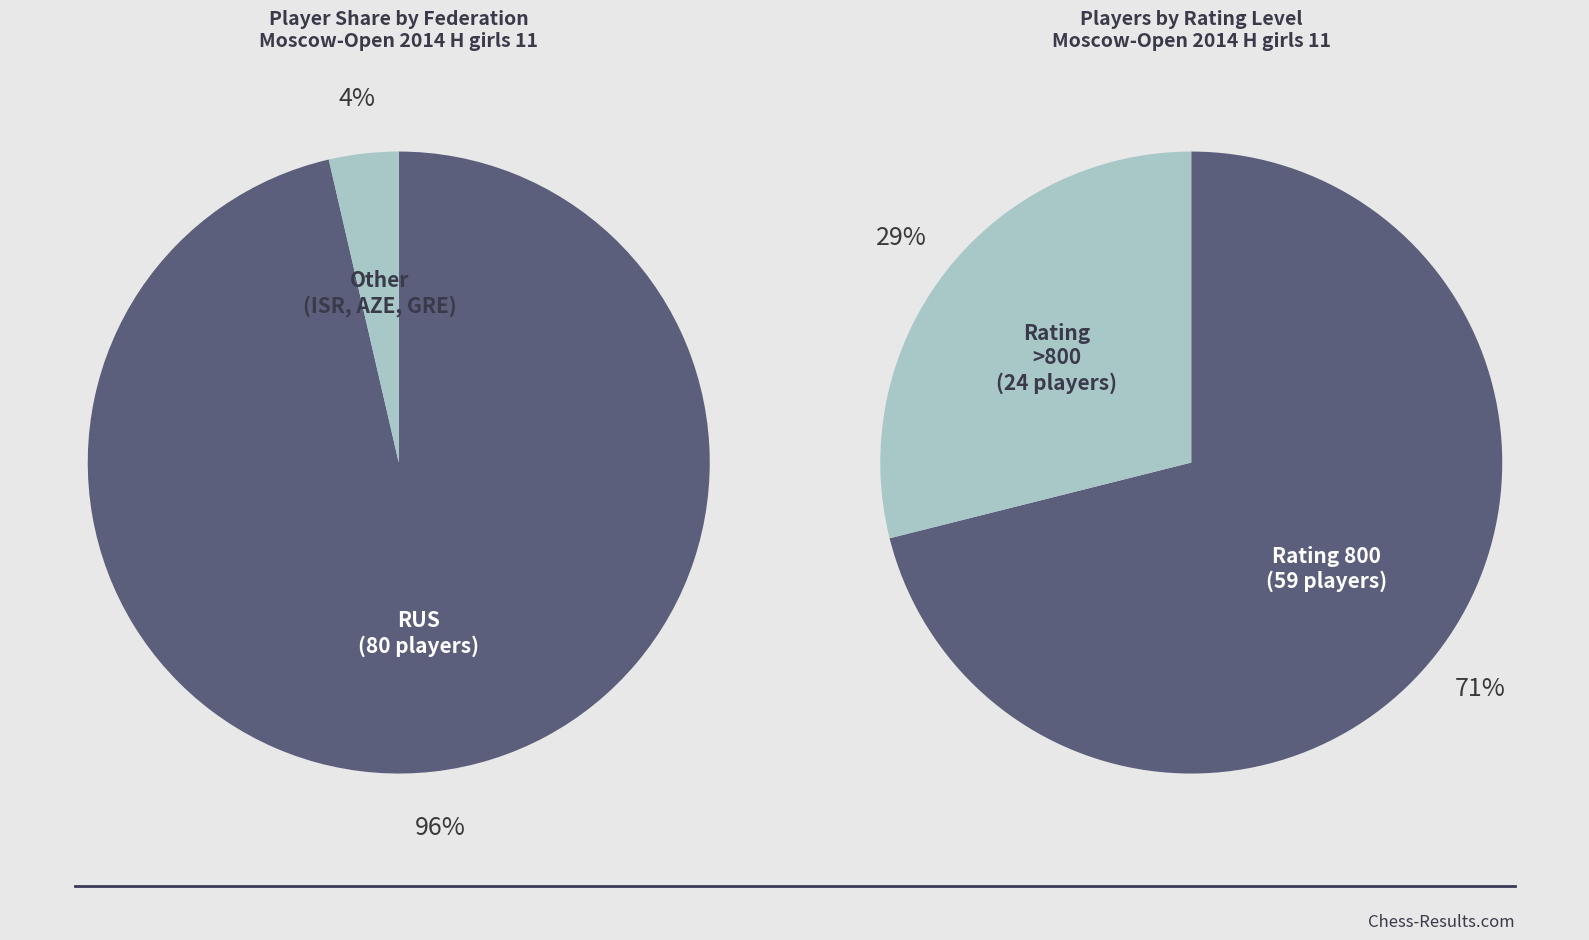

Which category accounts for the majority?

RUS